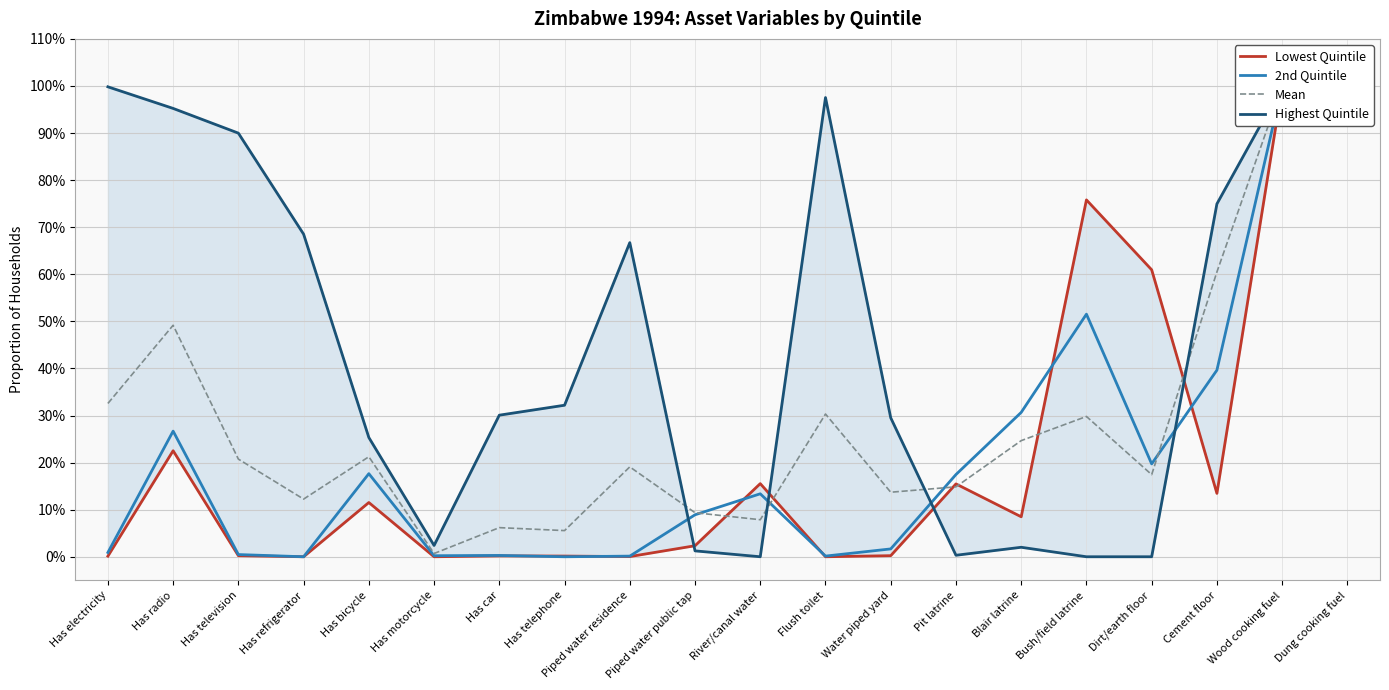

What is the spread (max minus min) of values at Has car?

0.3